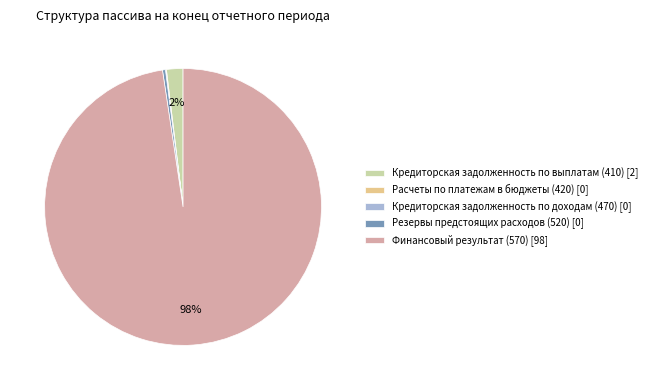

Is it true that Финансовый результат (570) [98] is 98% of the pie?

True